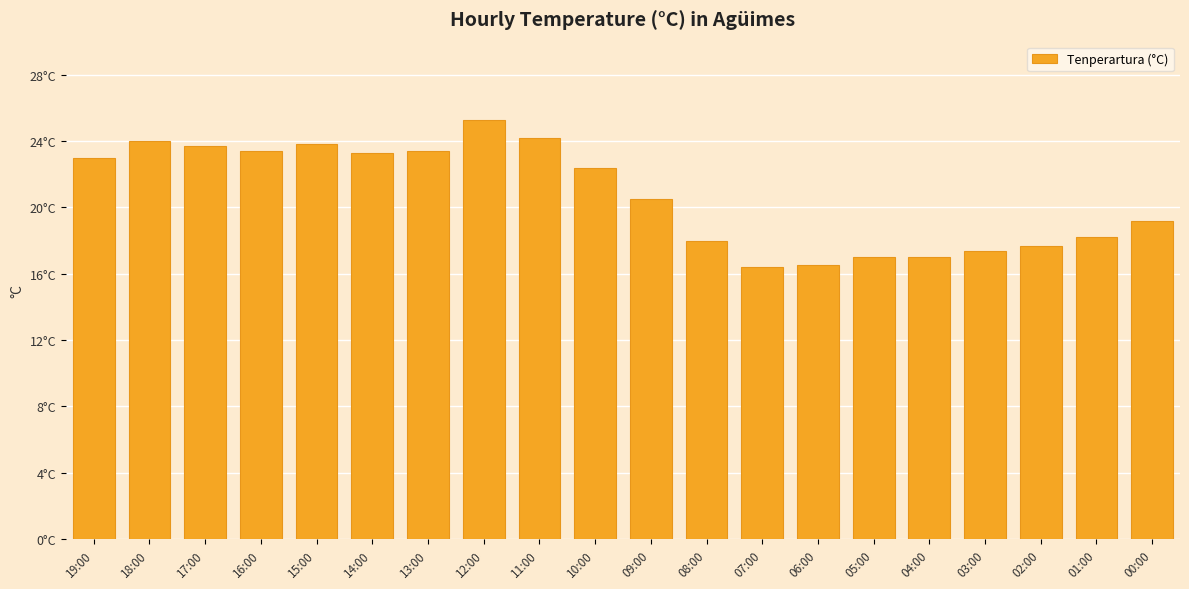

True or false: the data shows 26.2 at 06:00.

False